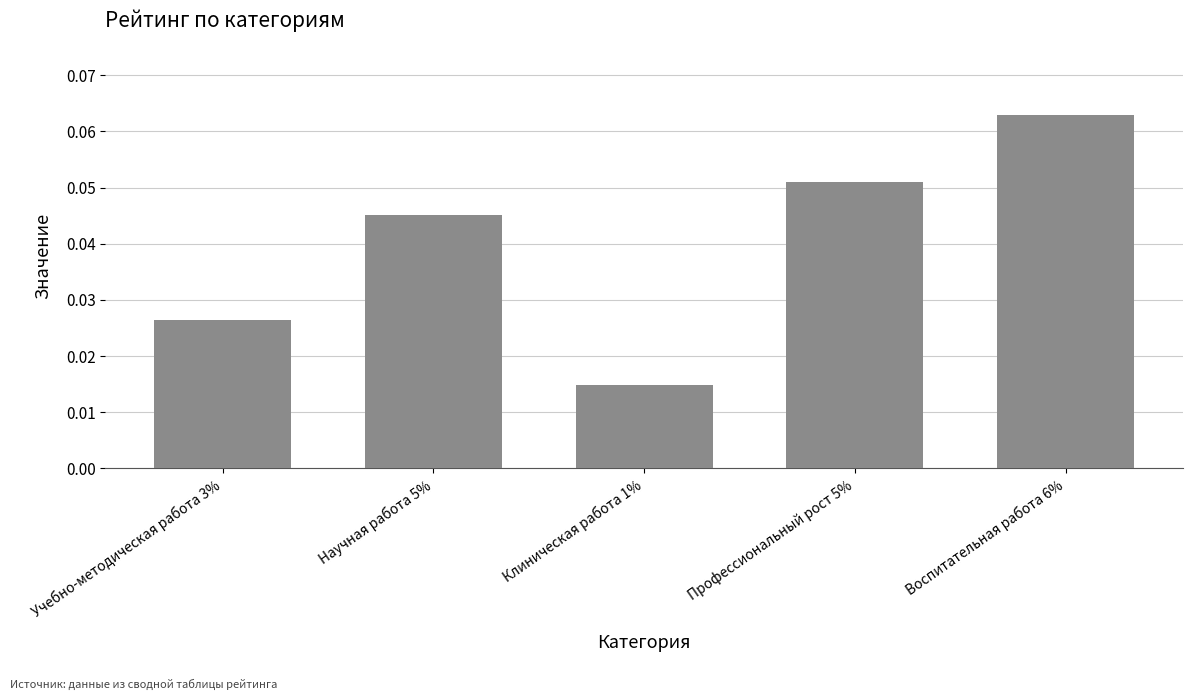

Is it true that the value at Научная работа 5% is 0.1?

False